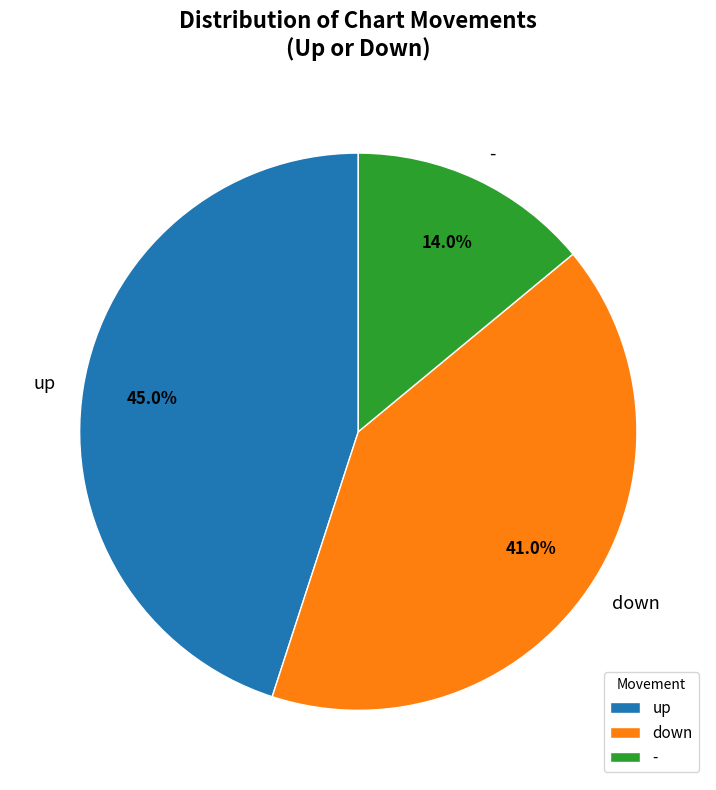

What is the largest slice in the pie chart?

up